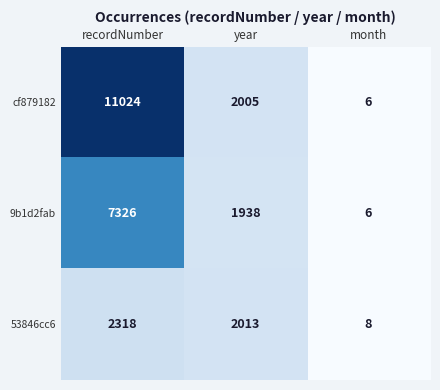

Which series has the largest total across all categories?

cf879182